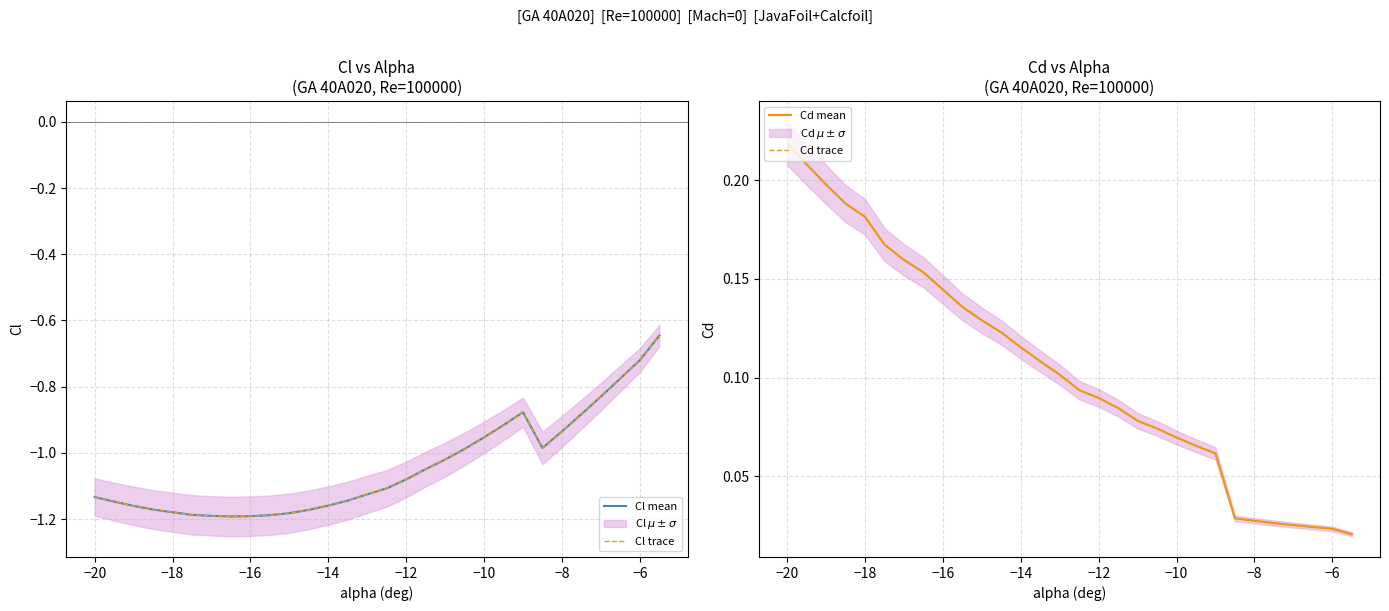

What is the difference between the maximum and minimum values in the Cl trace series?

0.5